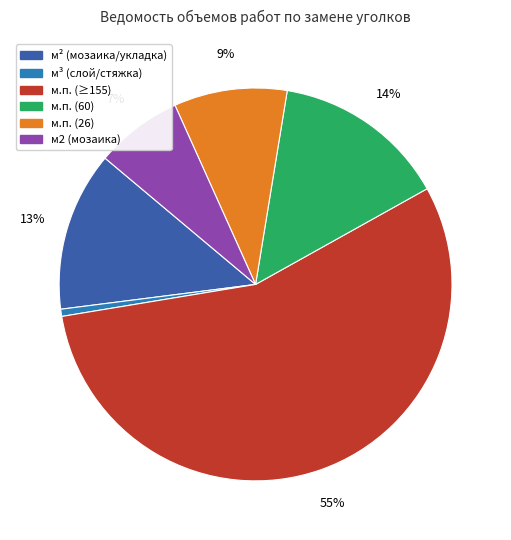

Is there any slice that represents more than half of the pie?

Yes